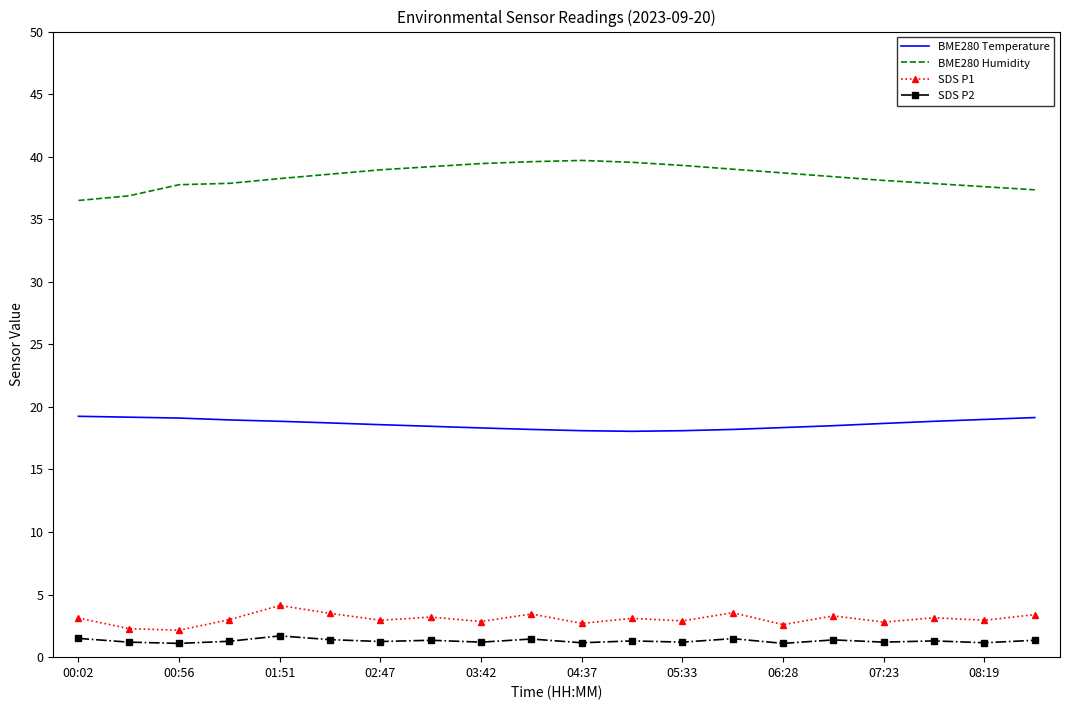

What is the difference between the maximum and minimum values in the BME280 Temperature series?

1.2